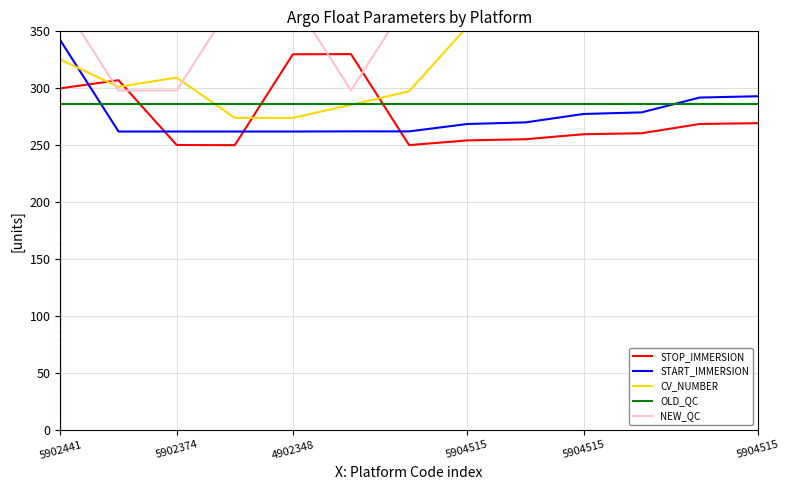

What is the average value of the CV_NUMBER series?

322.4